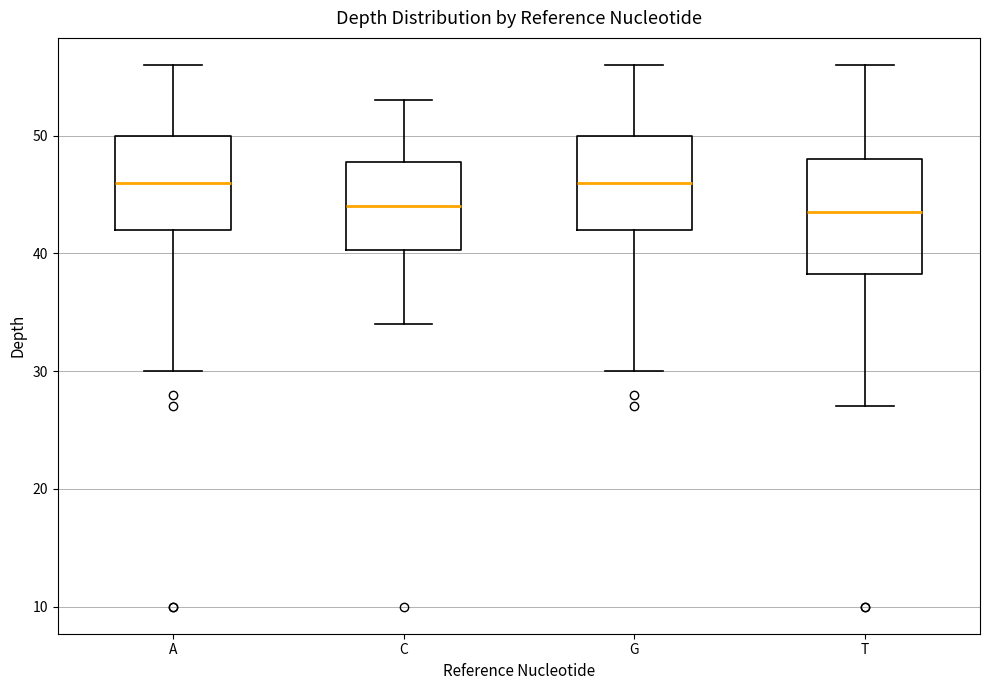

Comparing the boxes themselves (not the whiskers), which one is the tallest?

T